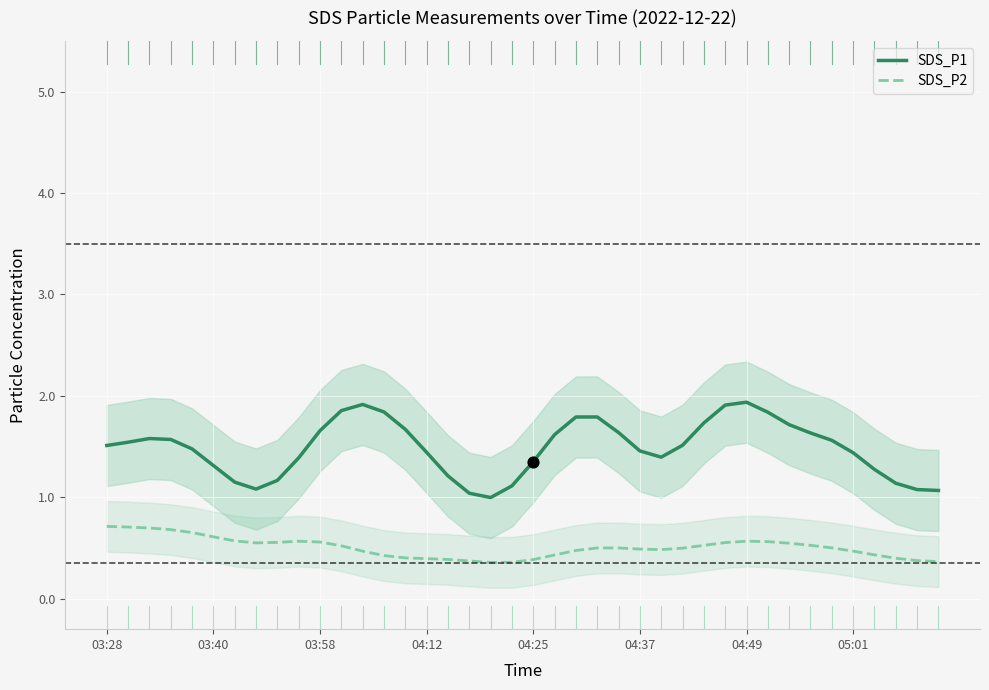

What is the total value across all series at 34?

2.1